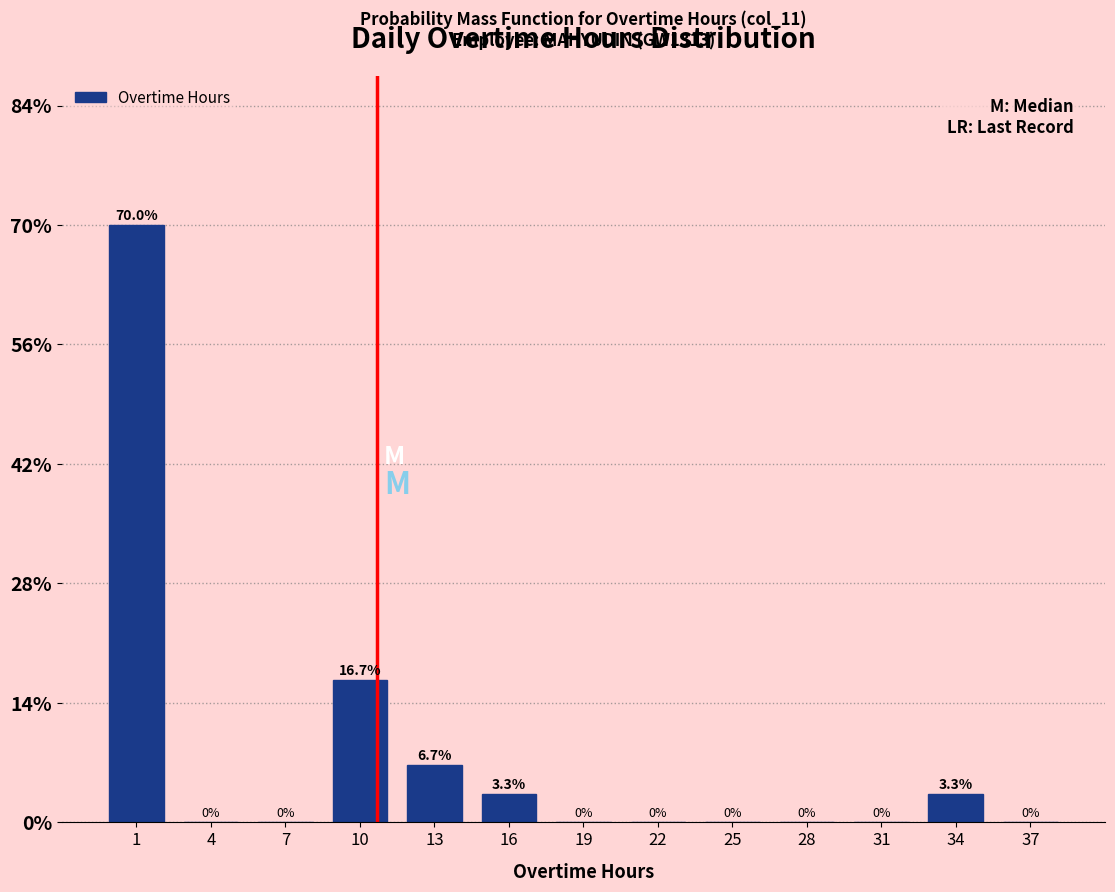

Reading left to right, what are all the values shown in this chart?

1=70.0	4=0.0	7=0.0	10=16.7	13=6.7	16=3.3	19=0.0	22=0.0	25=0.0	28=0.0	31=0.0	34=3.3	37=0.0